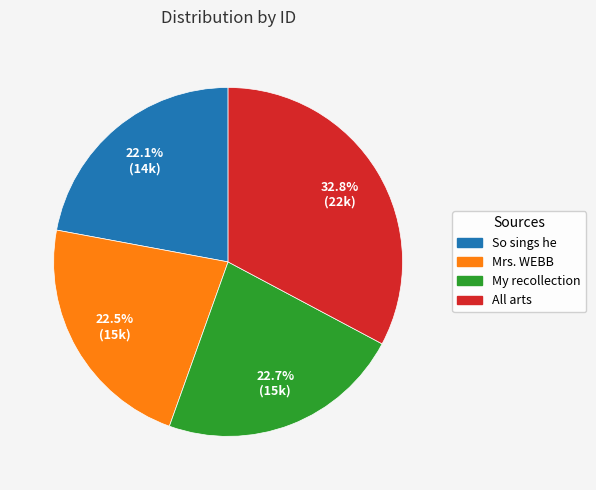

Which category has the biggest portion of the pie?

All arts